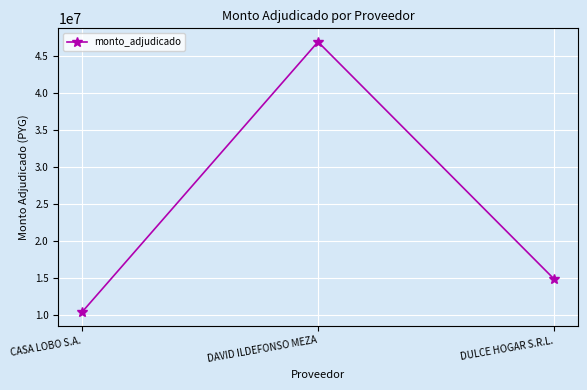

How many lines are shown in the chart?

1